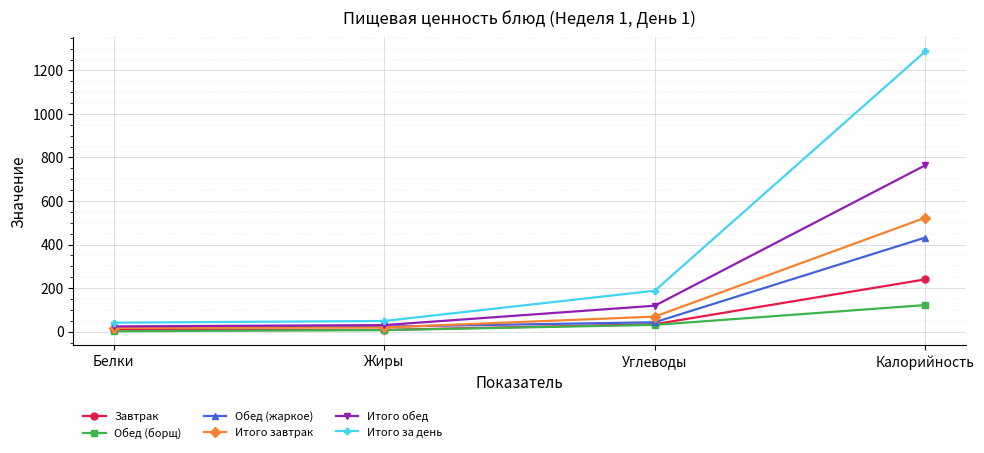

Rank the series by their maximum value, from highest to lowest.

Итого за день, Итого обед, Итого завтрак, Обед (жаркое), Завтрак, Обед (борщ)